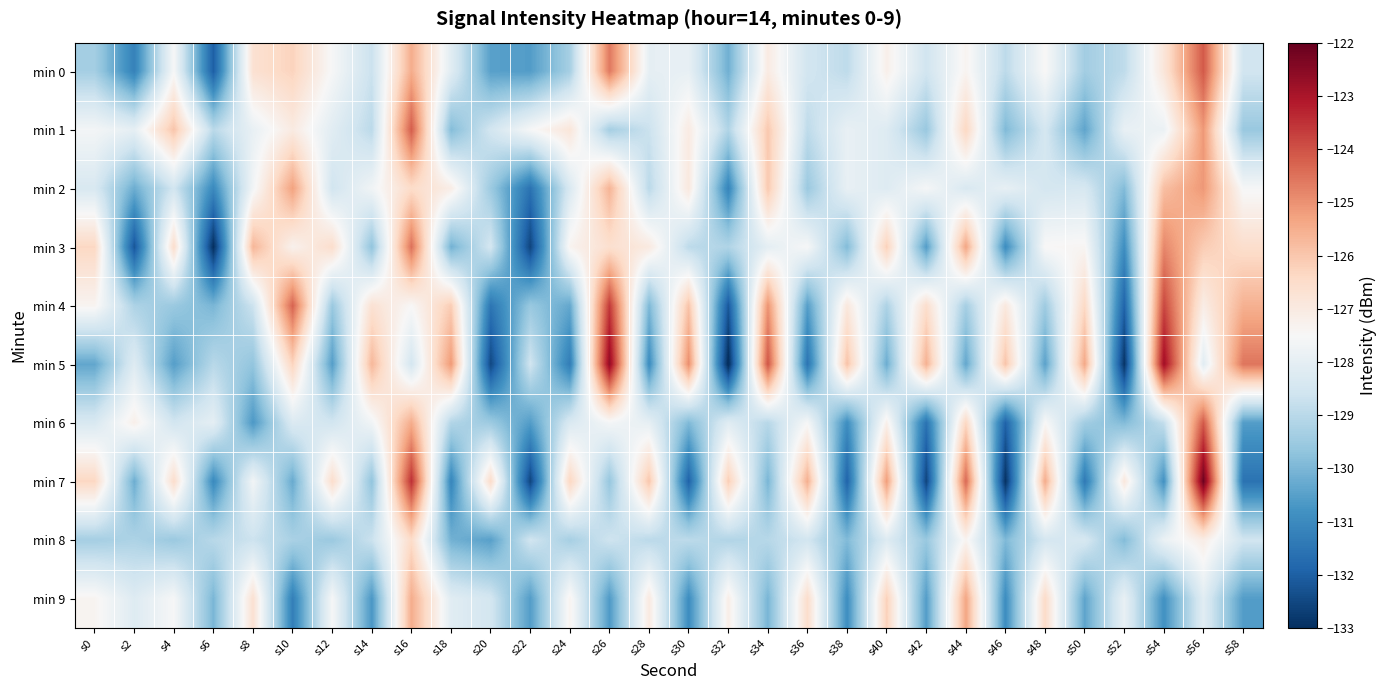

What is the minimum value shown in the chart?

-133.1